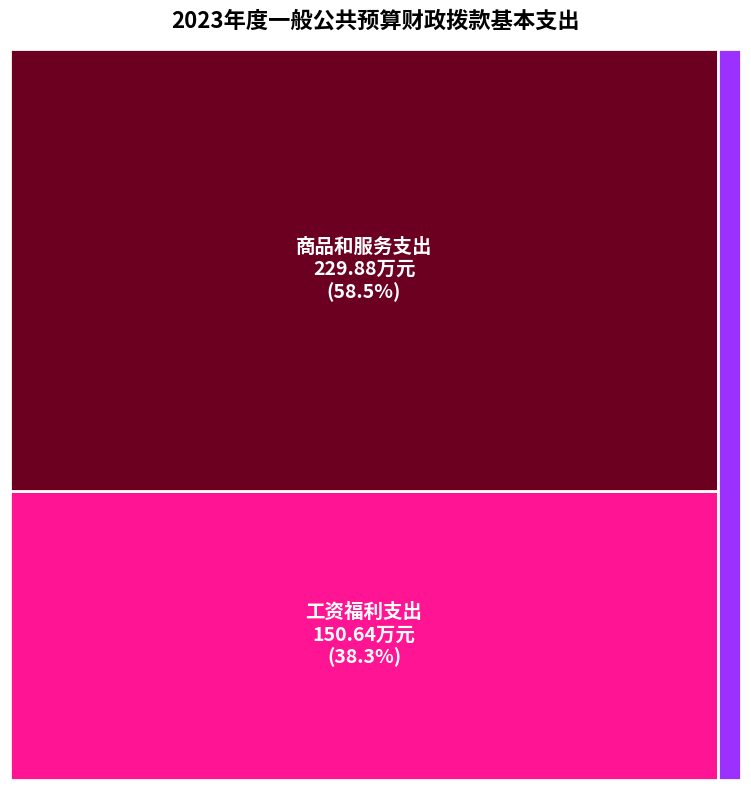

Reading left to right, list all the values displayed in this chart.

150.6	229.9	0.0	12.4	0.0	0.0	0.0